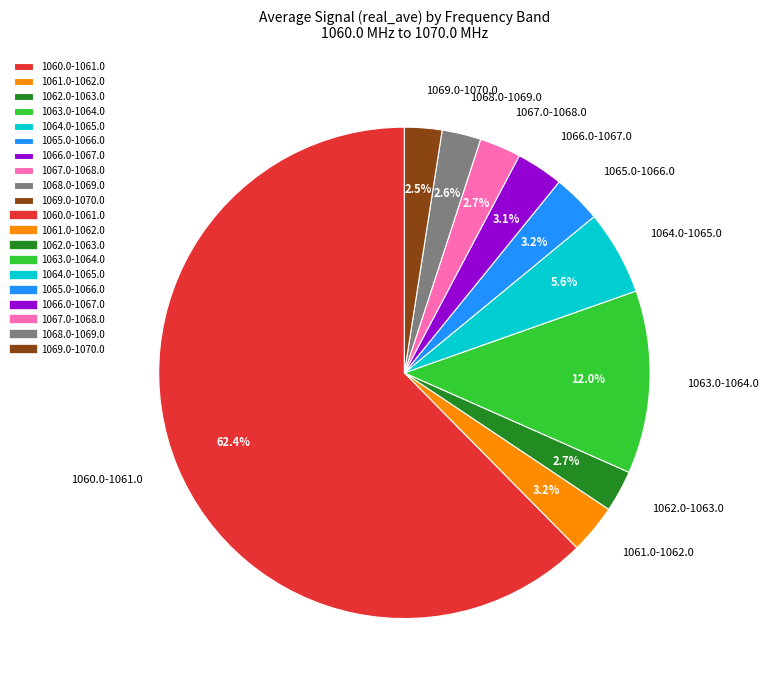

True or false: 1069.0-1070.0 accounts for 10% of the total.

False